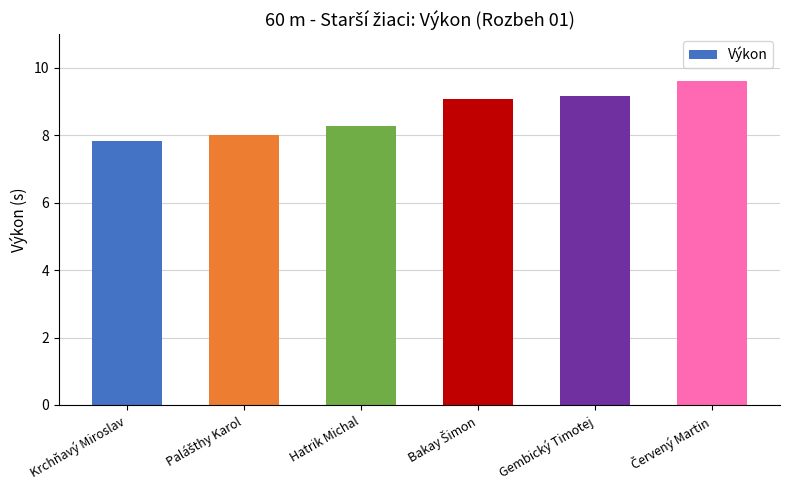

What is the approximate value at Hatrik Michal?

8.3